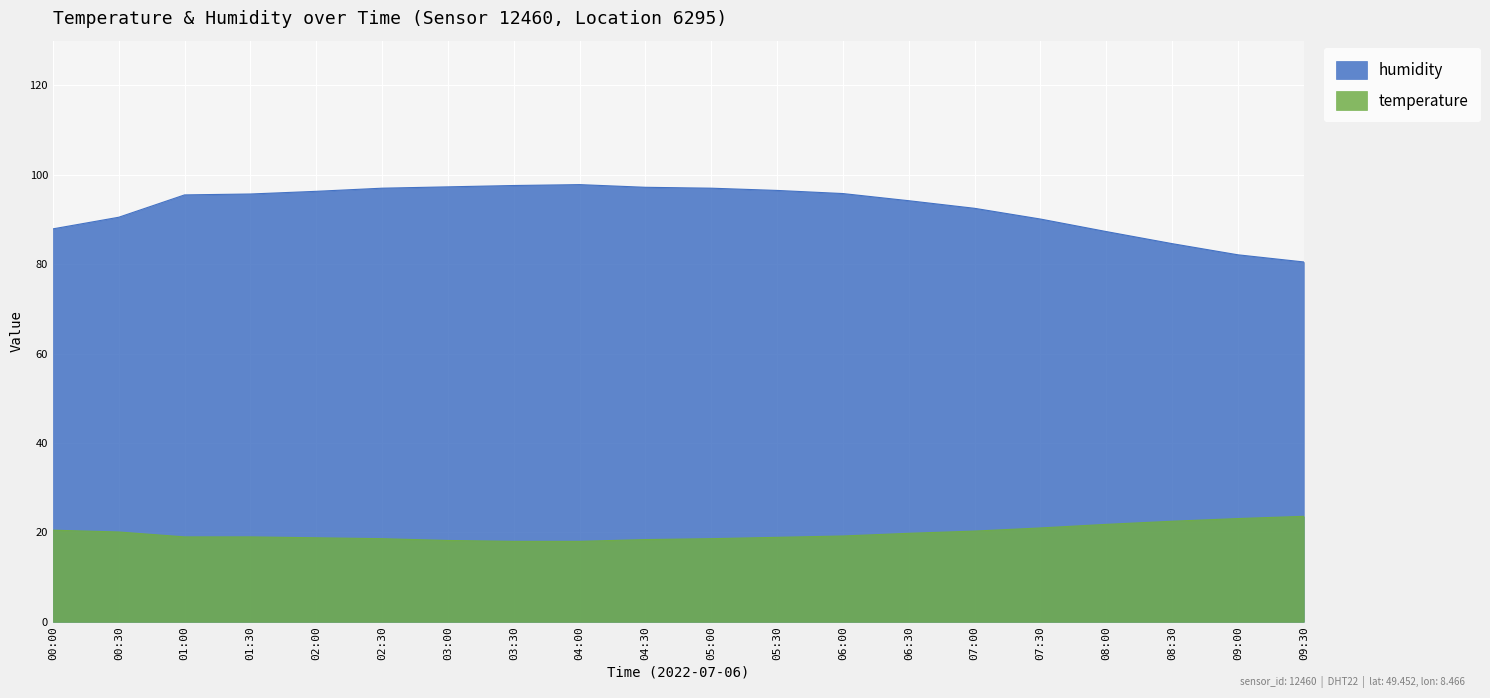

At which category does humidity reach its first local peak?

04:00